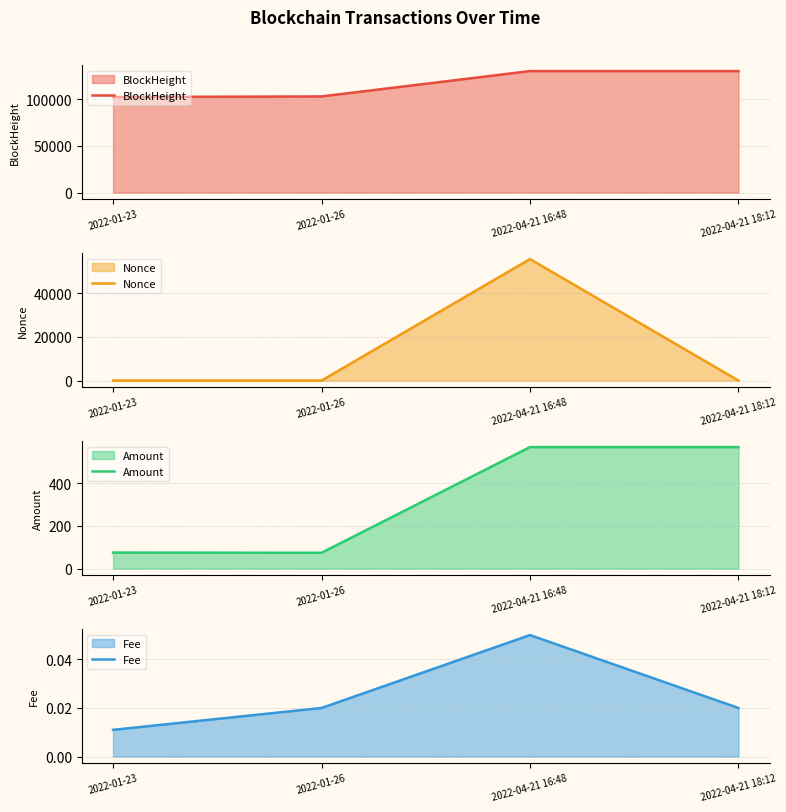

What position from the right is 2022-01-26?

3